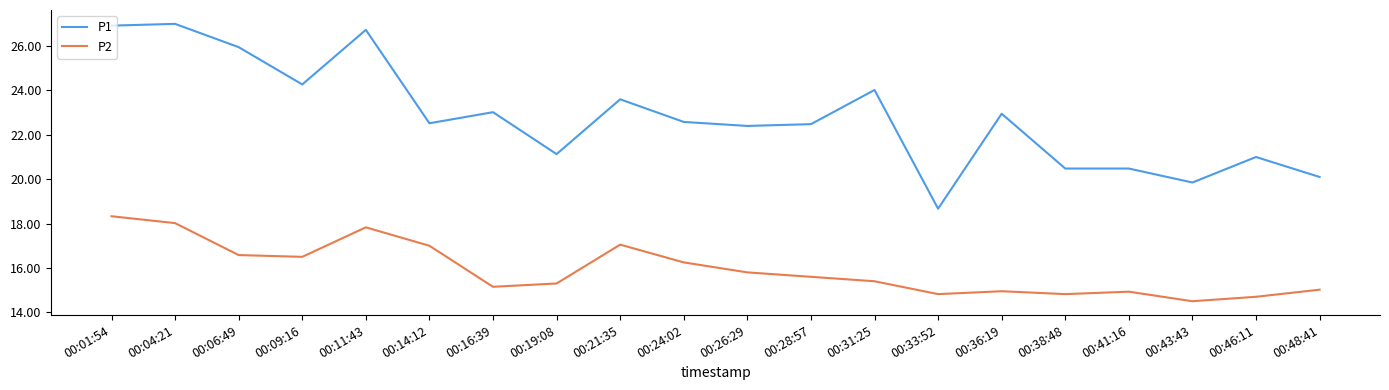

At 00:04:21, list the series in order from largest to smallest.

P1, P2